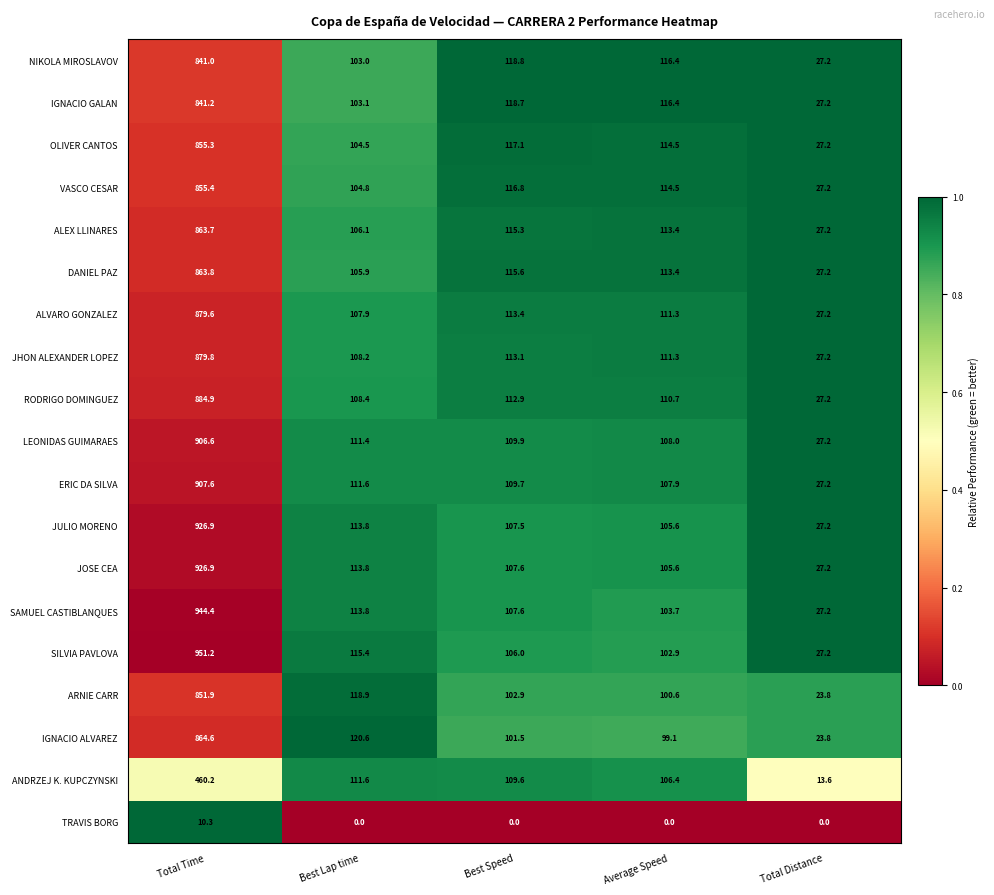

Count the number of categories in the chart.

5